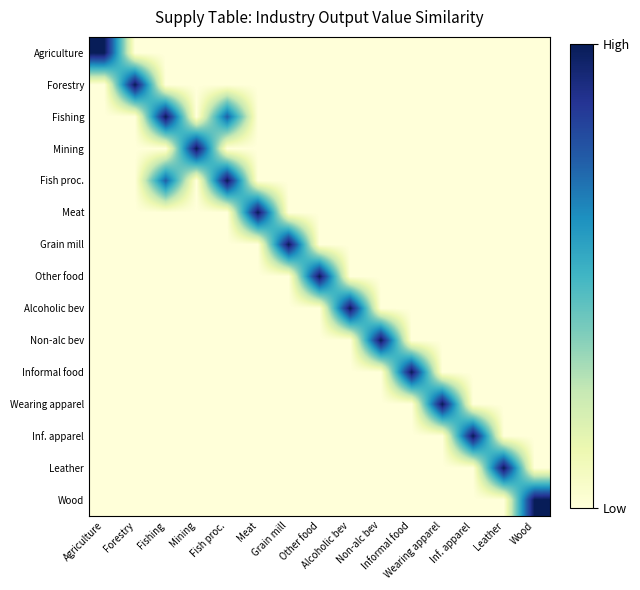

Between Non-alc bev and Wearing apparel, which series saw the biggest shift?

Non-alc bev